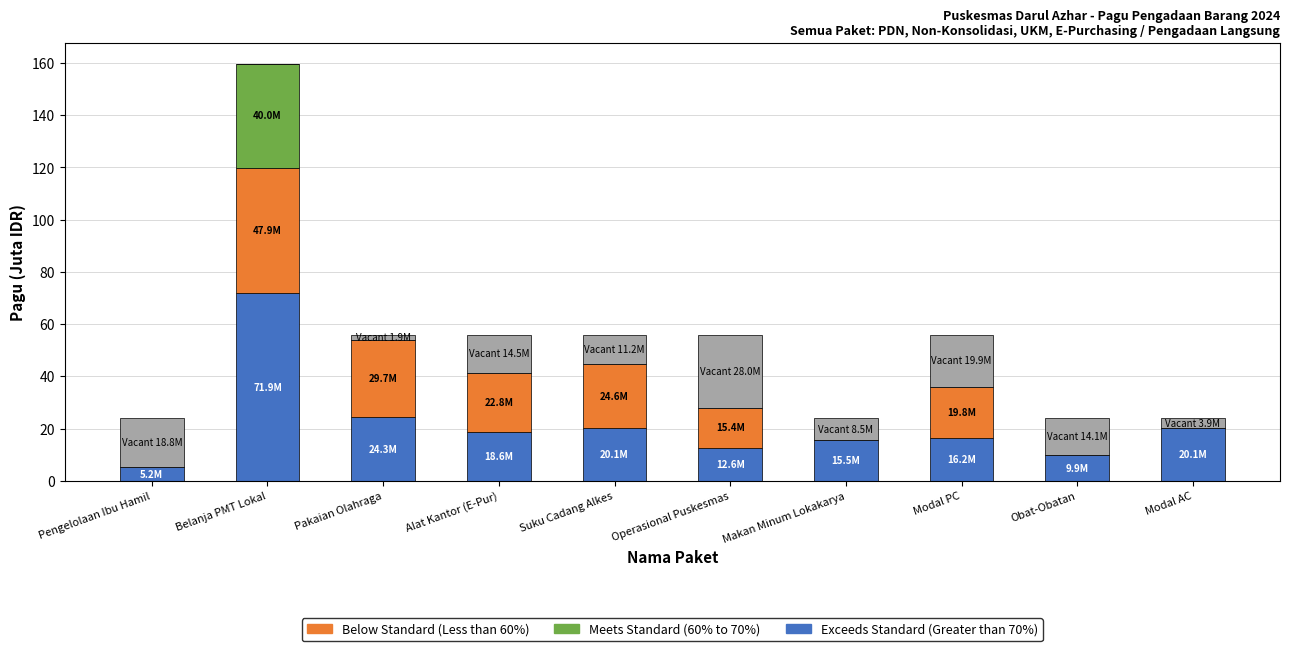

At which category is the sum across all series the highest?

Belanja PMT Lokal